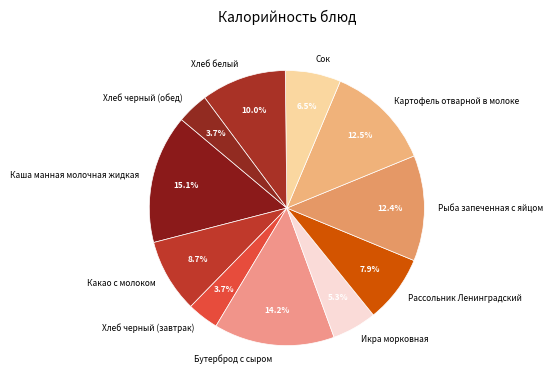

Is it true that Хлеб белый is 10% of the pie?

True